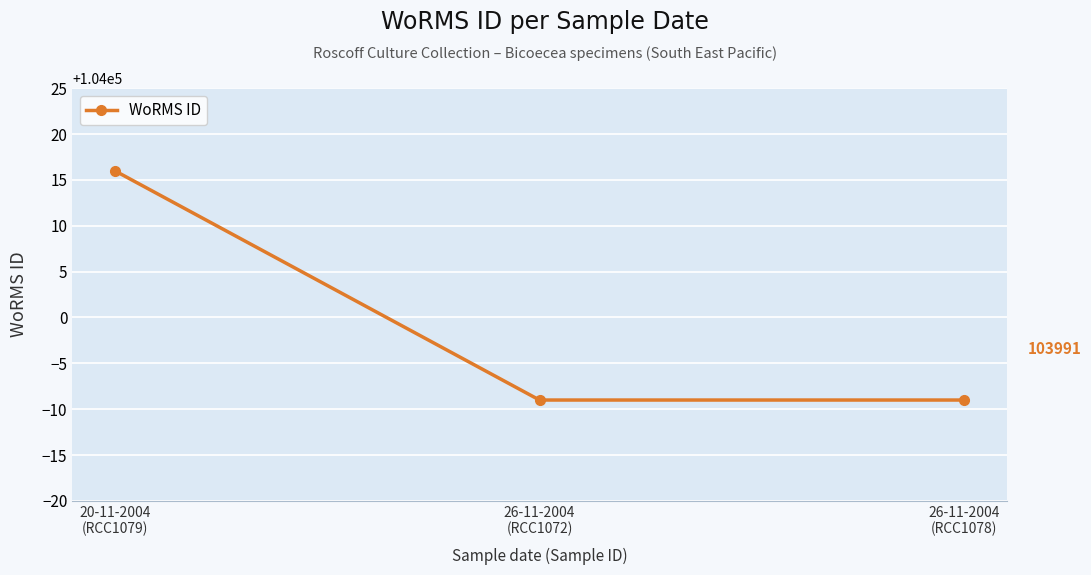

How many data points does each series have?

3